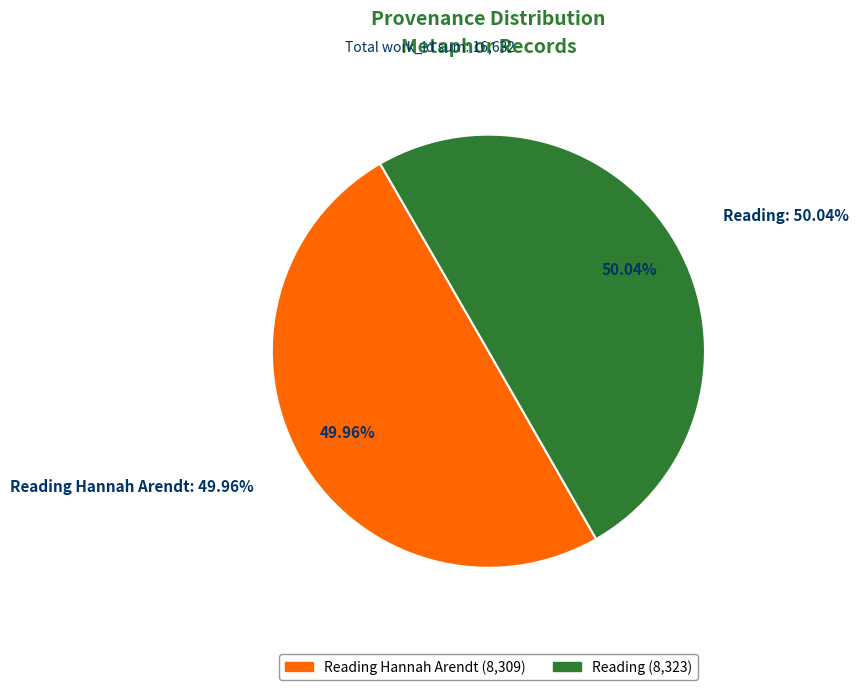

Which slice is the smallest?

Reading Hannah Arendt